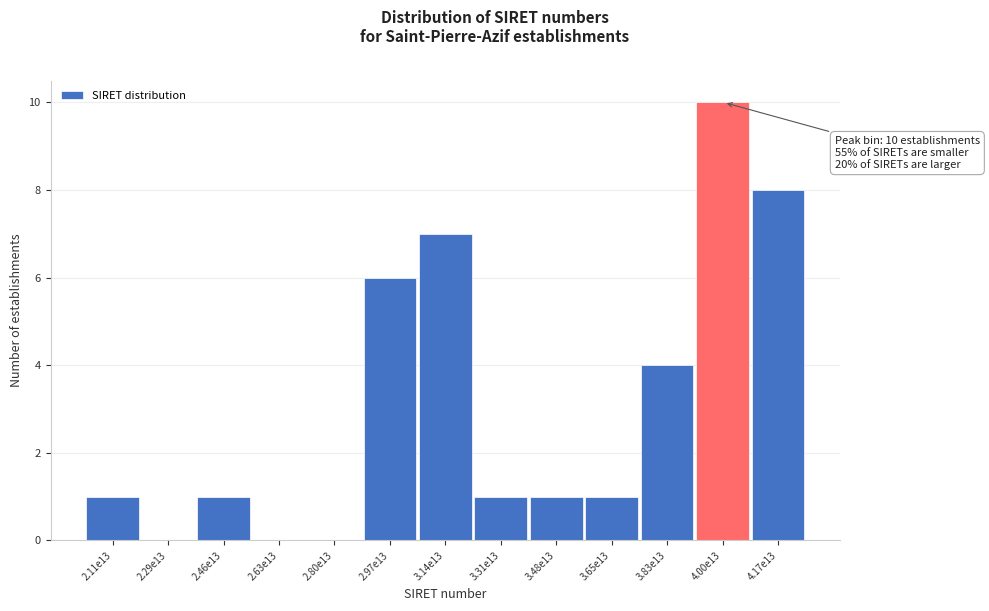

Reading left to right, transcribe all the data shown in this chart.

2.11e13=1	2.29e13=0	2.46e13=1	2.63e13=0	2.80e13=0	2.97e13=6	3.14e13=7	3.31e13=1	3.48e13=1	3.65e13=1	3.83e13=4	4.00e13=10	4.17e13=8